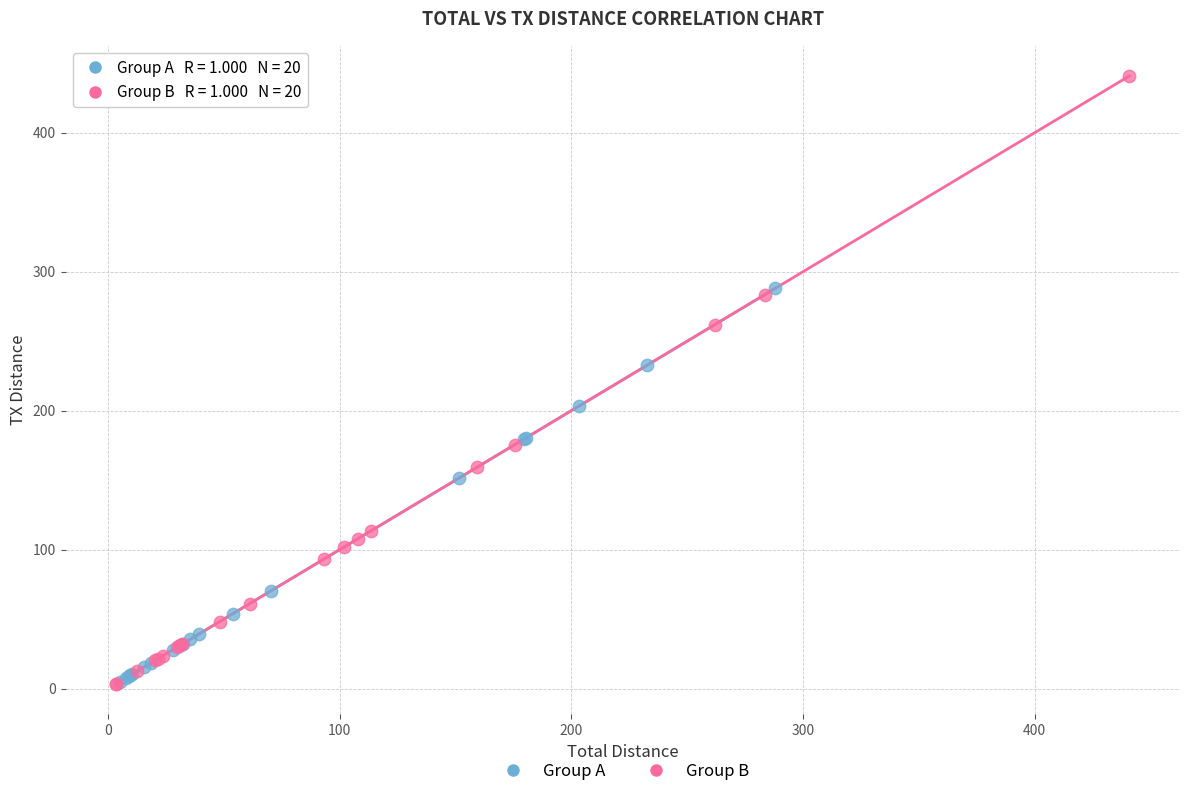

What are all the series names shown in the legend?

Group A, Group B